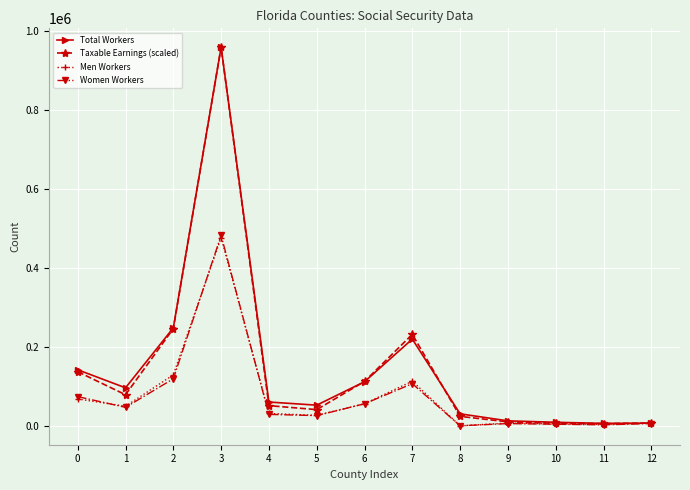

Which series has the largest range (max minus min)?

Taxable Earnings (scaled)